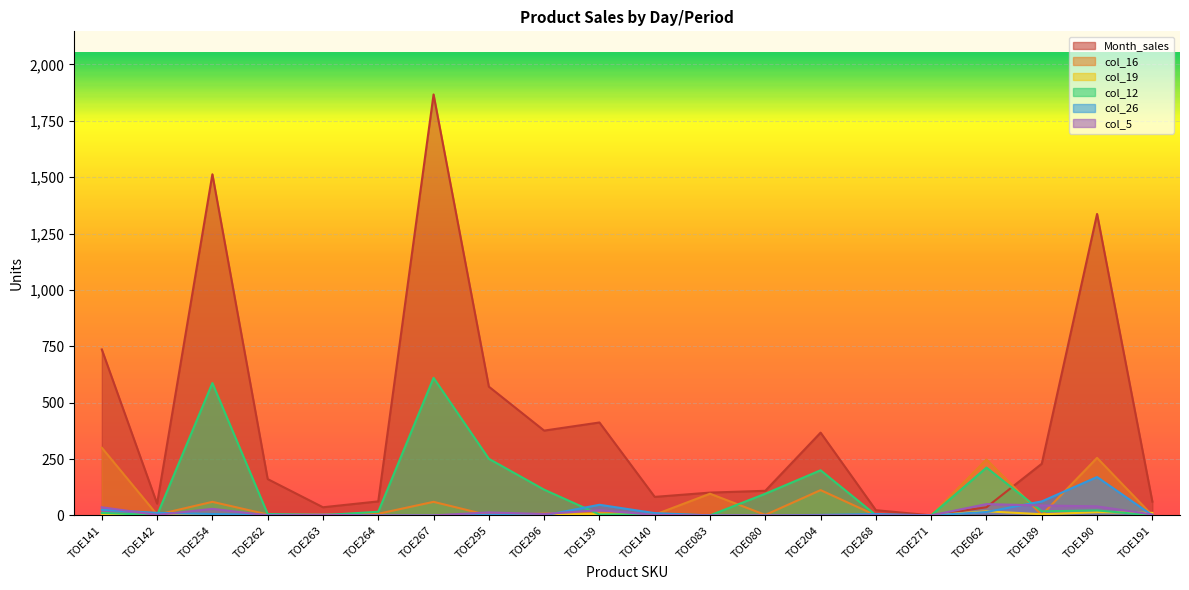

List the labels in order of col_16 value, smallest first.

TOE295, TOE268, TOE271, TOE191, TOE080, TOE189, TOE142, TOE140, TOE262, TOE263, TOE264, TOE296, TOE139, TOE254, TOE267, TOE083, TOE204, TOE062, TOE190, TOE141